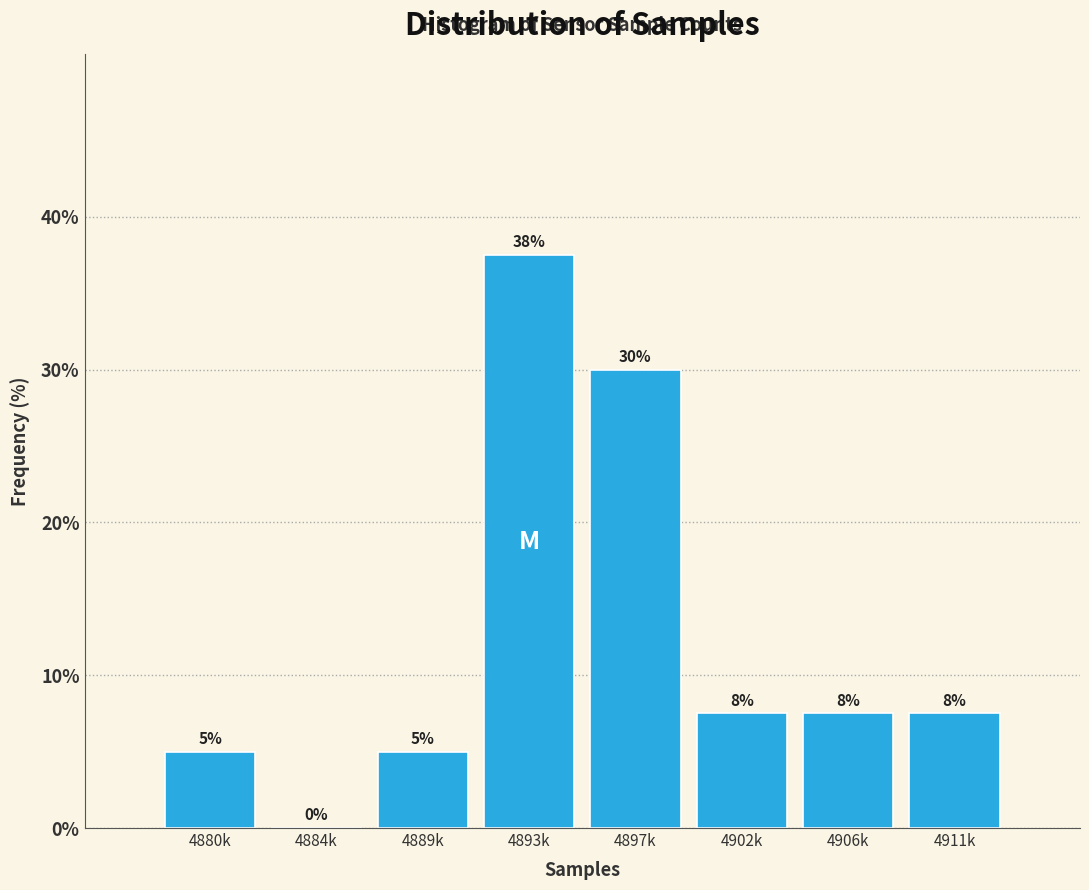

What is the maximum value shown in the chart?

37.5